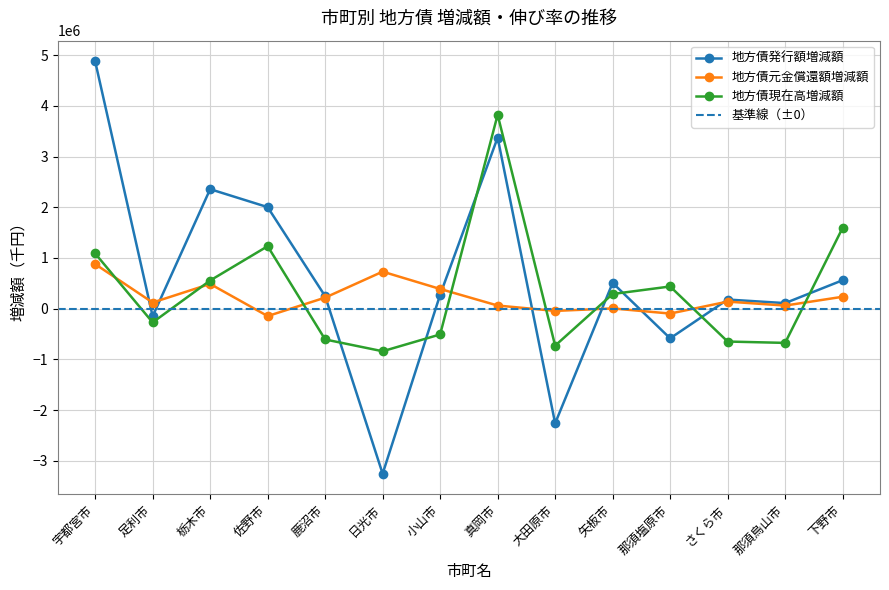

What position from the right is 小山市?

8